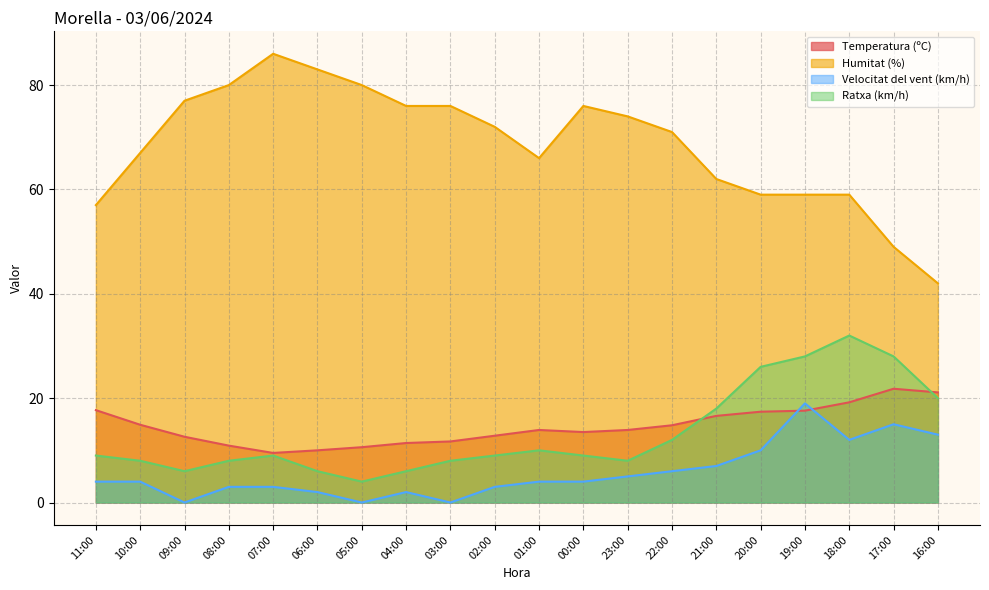

At which category is the sum across all series the highest?

19:00